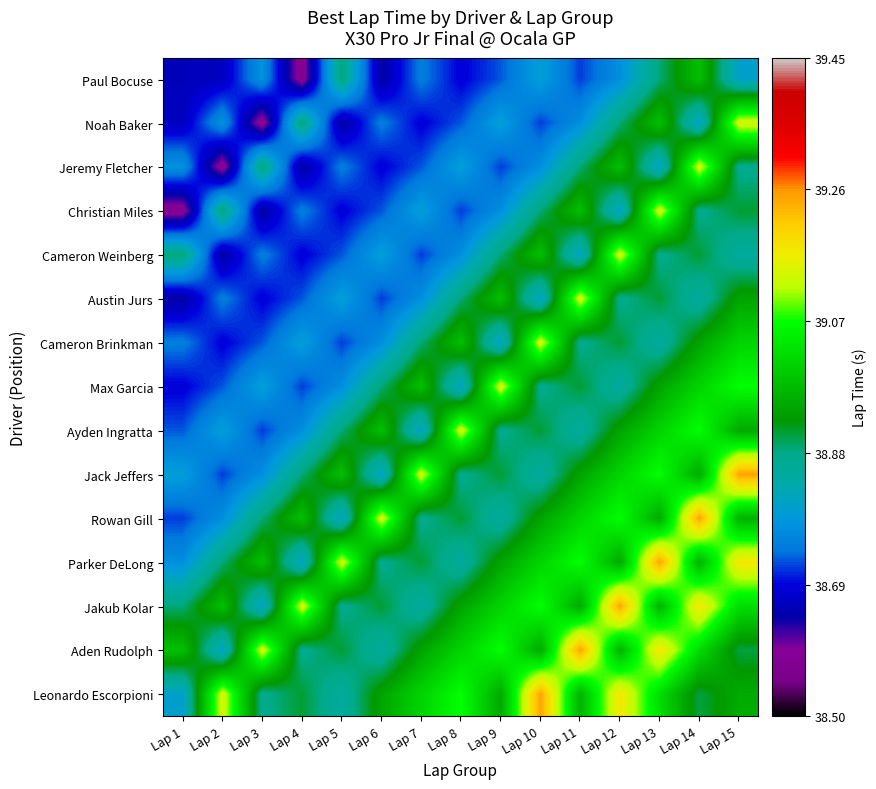

Count the number of data series in this chart.

15